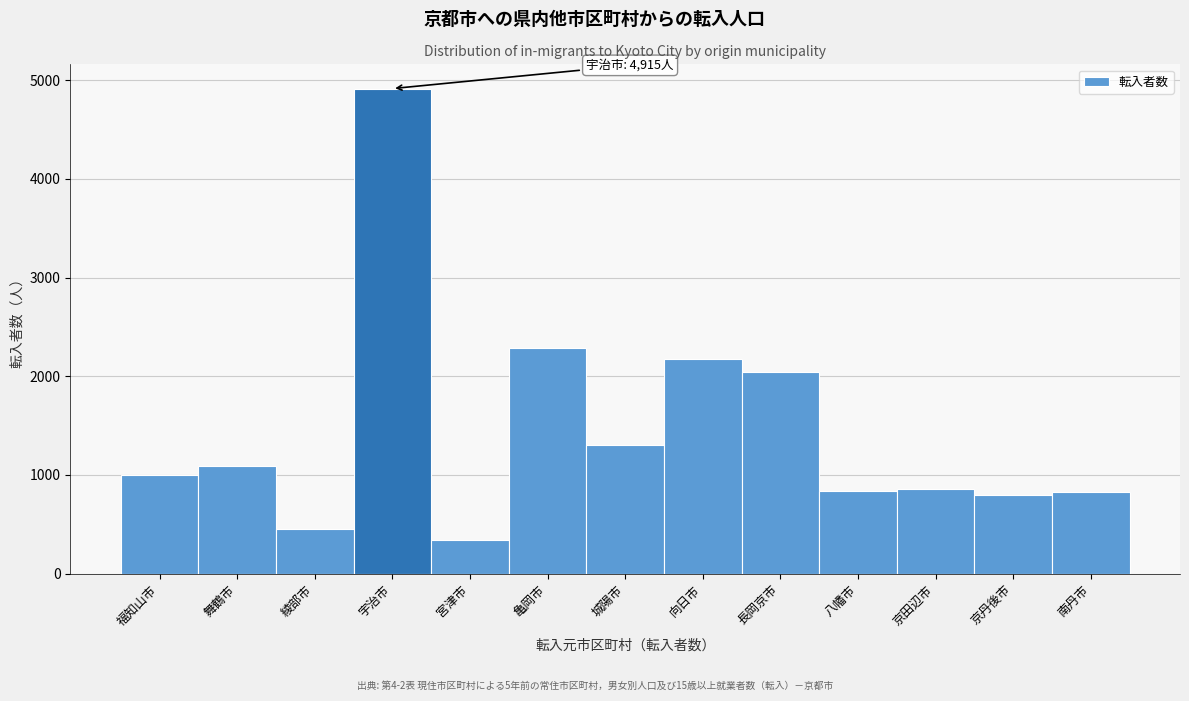

At which label is the value closest to 2628?

亀岡市